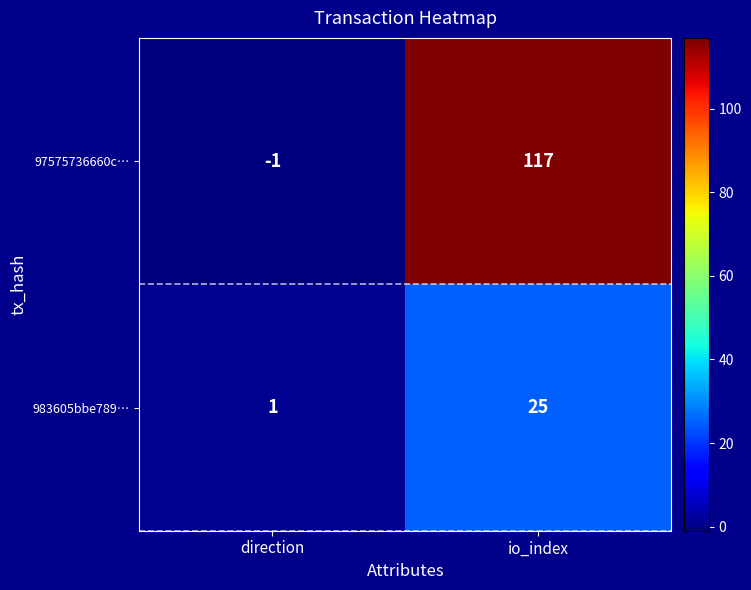

What is the difference between the maximum and minimum values in the 983605bbe789… series?

24